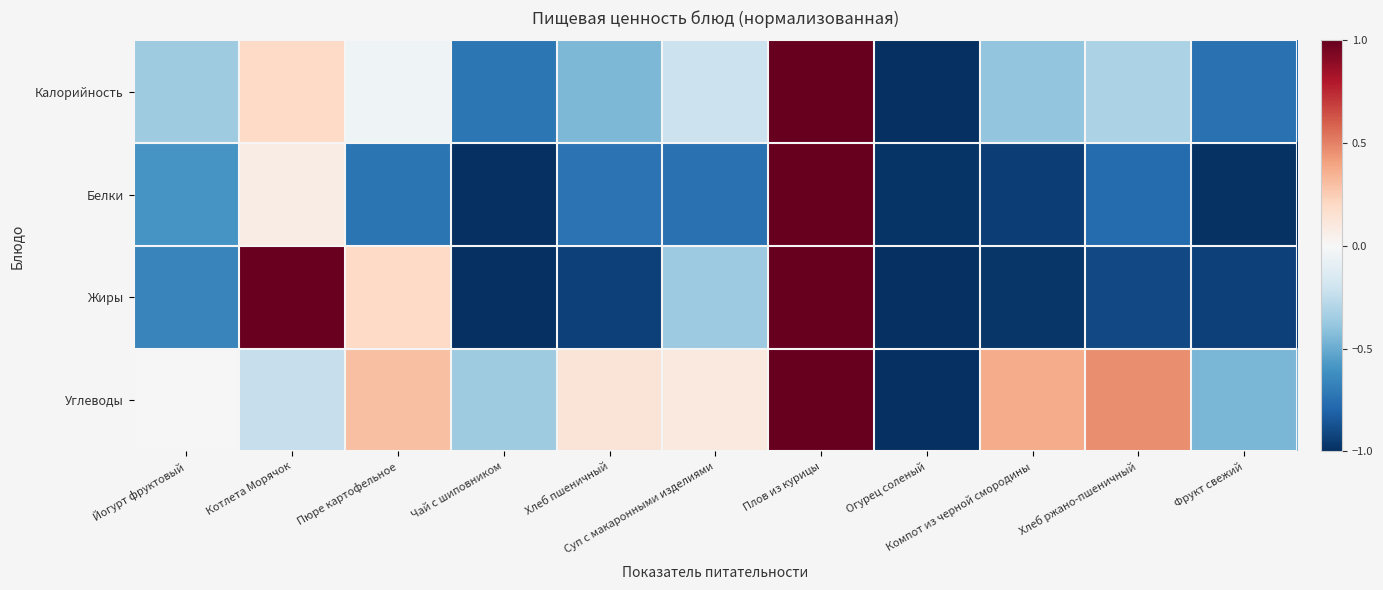

What is the maximum value shown in the chart?

1.0